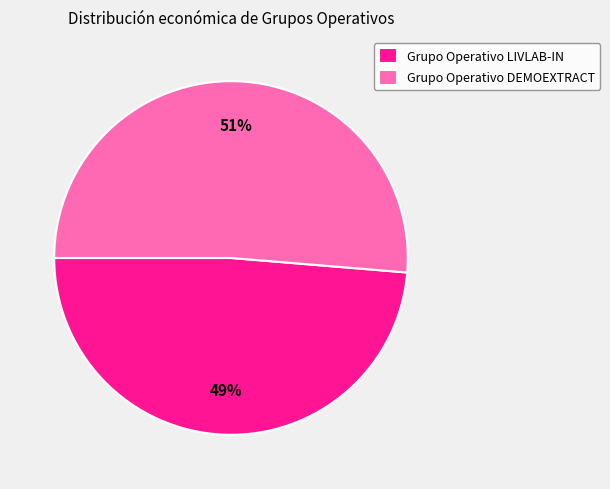

To the nearest percent, what is the combined percentage of Grupo Operativo DEMOEXTRACT and Grupo Operativo LIVLAB-IN?

100%